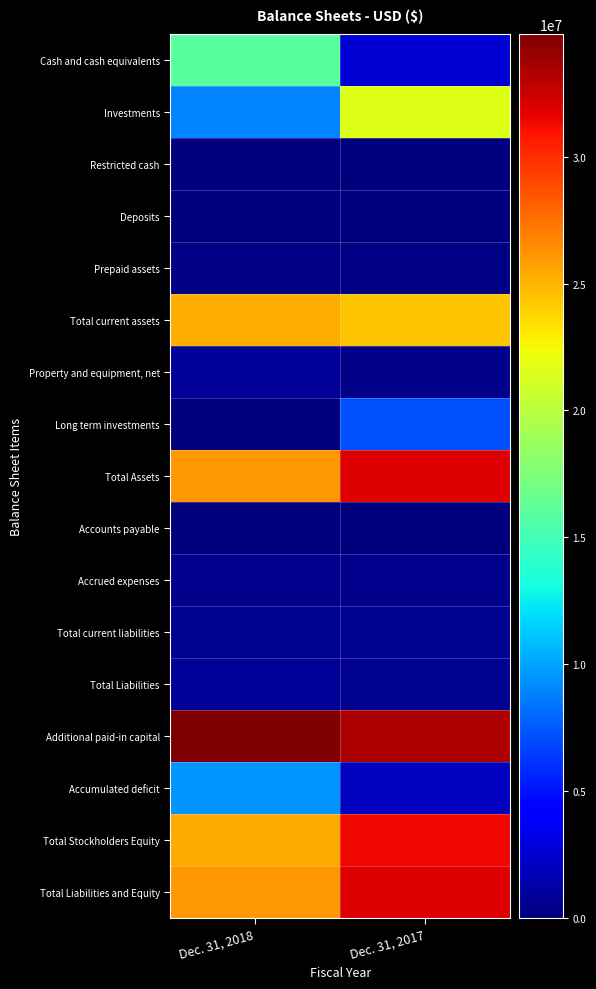

Rank the series at Dec. 31, 2018 from highest to lowest value.

Additional paid-in capital, Total Assets, Total Liabilities and Equity, Total Stockholders Equity, Total current assets, Cash and cash equivalents, Accumulated deficit, Investments, Property and equipment, net, Total Liabilities, Total current liabilities, Accrued expenses, Prepaid assets, Accounts payable, Deposits, Restricted cash, Long term investments